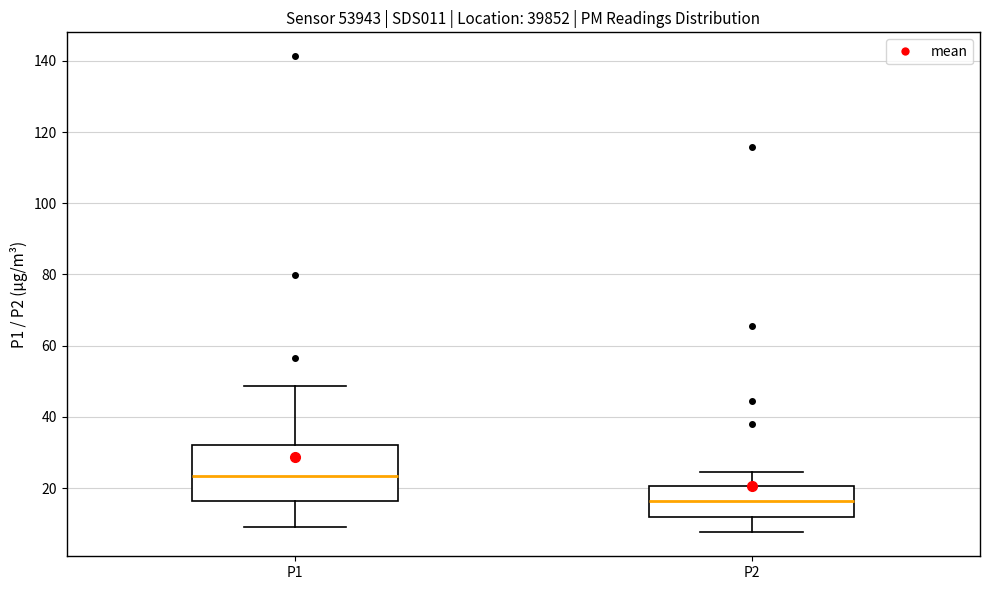

Which box is the tallest, from its lower edge to its upper edge?

P1